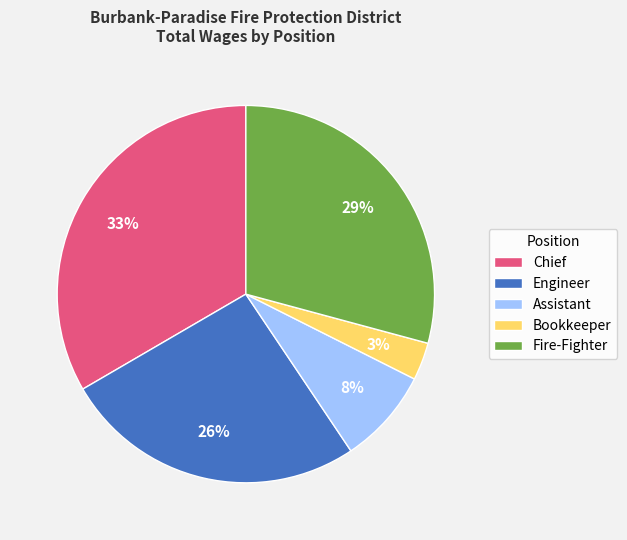

To the nearest percent, what portion does Chief represent?

33%